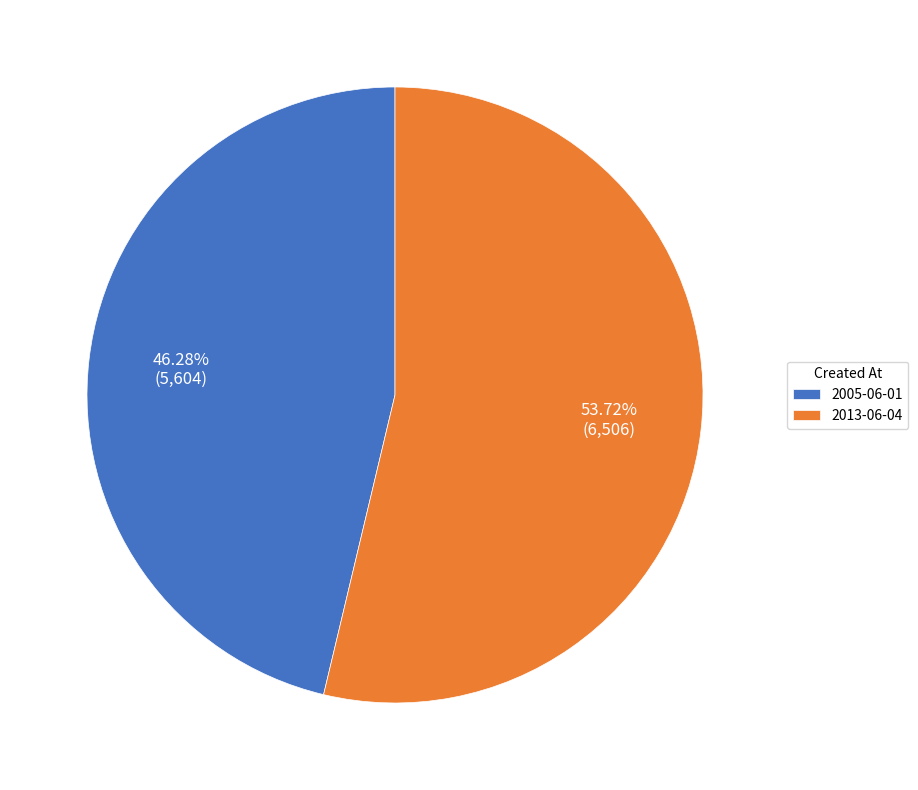

True or false: 2005-06-01 accounts for 46% of the total.

True